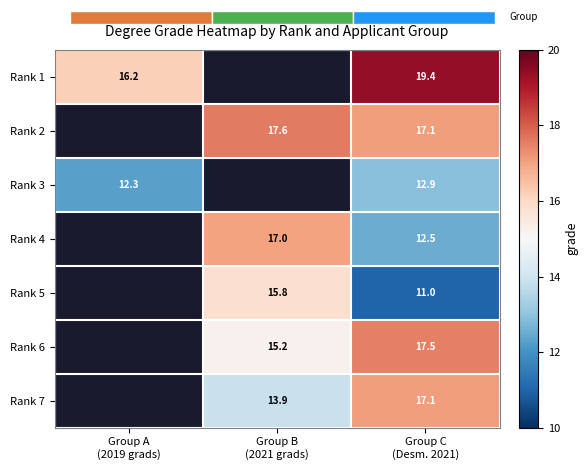

Is the value of Rank 1 at Group B (2021 grads) greater than the value of Rank 5 at Group C (Desm. 2021)?

No